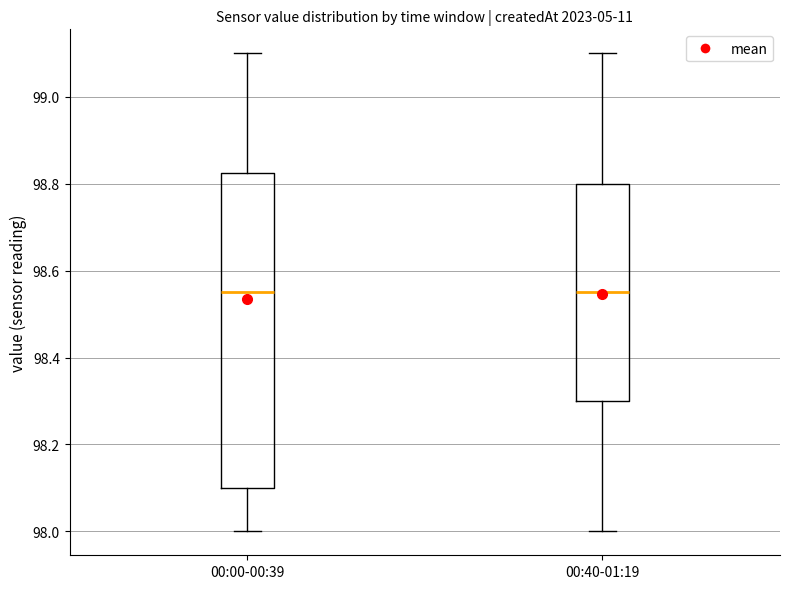

Reading left to right, read every box against the y-axis: the position of its median line, the range the box covers, and the ends of its whiskers. The values are not printed on the chart, so give them approximately, as read against the axis.

00:00-00:39: median 98.56, box 98.10 to 98.82, whiskers 98.00 to 99.10
00:40-01:19: median 98.56, box 98.30 to 98.80, whiskers 98.00 to 99.10